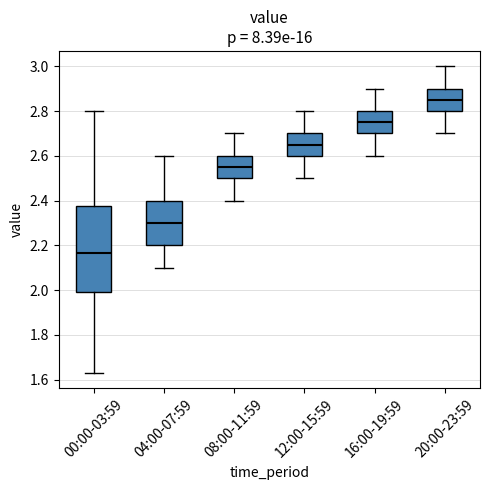

Where does the median line of the box for 04:00-07:59 sit on the y-axis? The values are not printed on the chart, so give them approximately, as read against the axis.

2.30